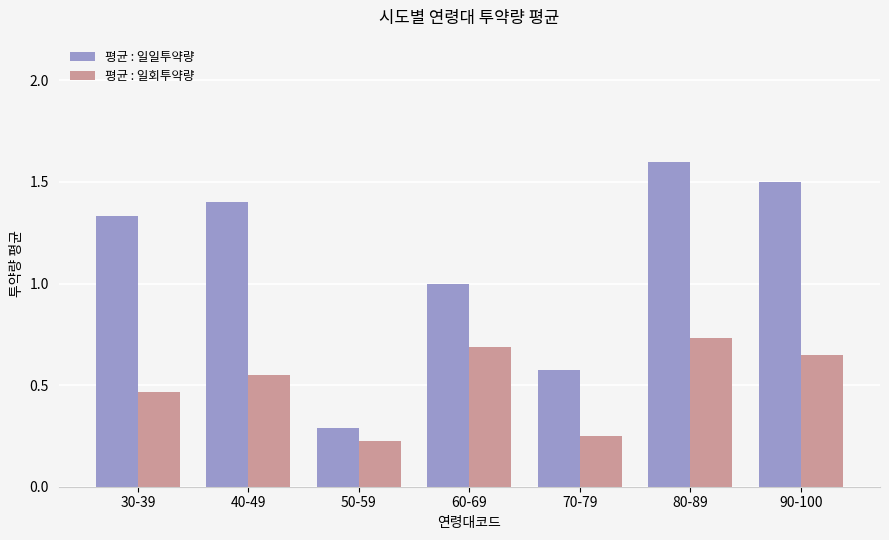

What is the difference between the highest and lowest values at 70-79?

0.3